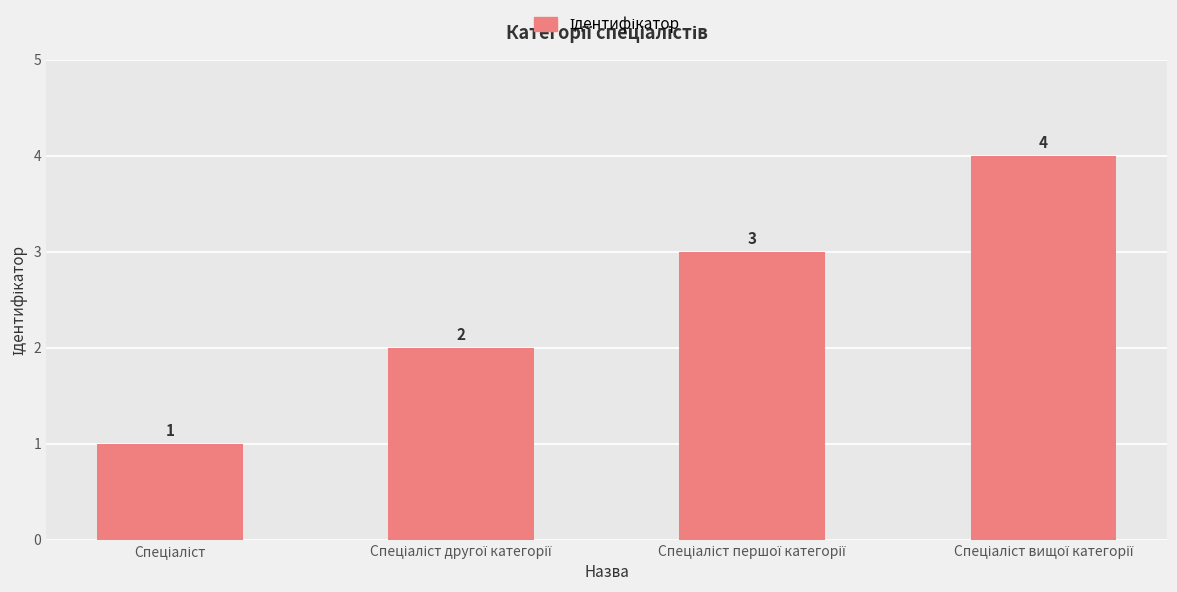

How many distinct data groups are displayed?

1